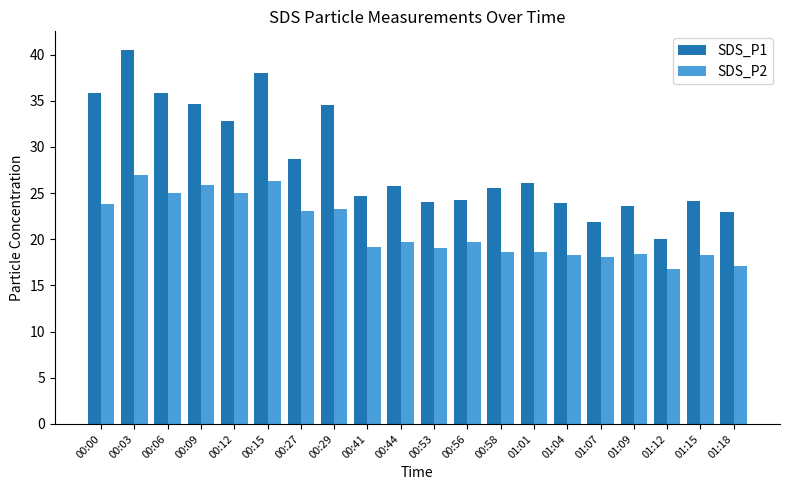

Rank the series at 00:00 from lowest to highest value.

SDS_P2, SDS_P1